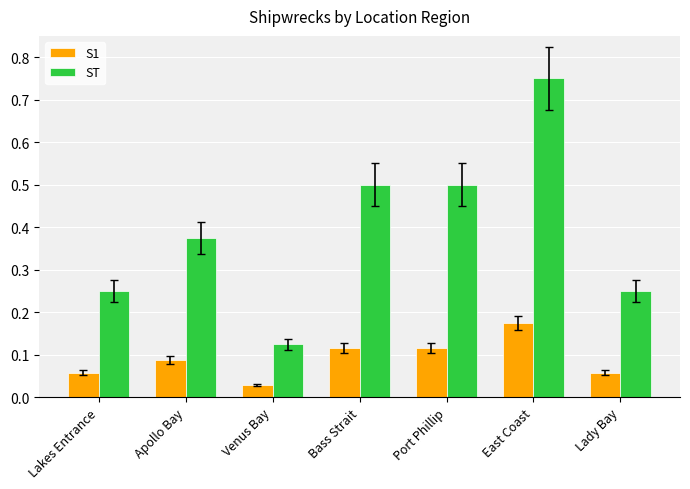

True or false: ST has a value of 0.1 at Apollo Bay.

False